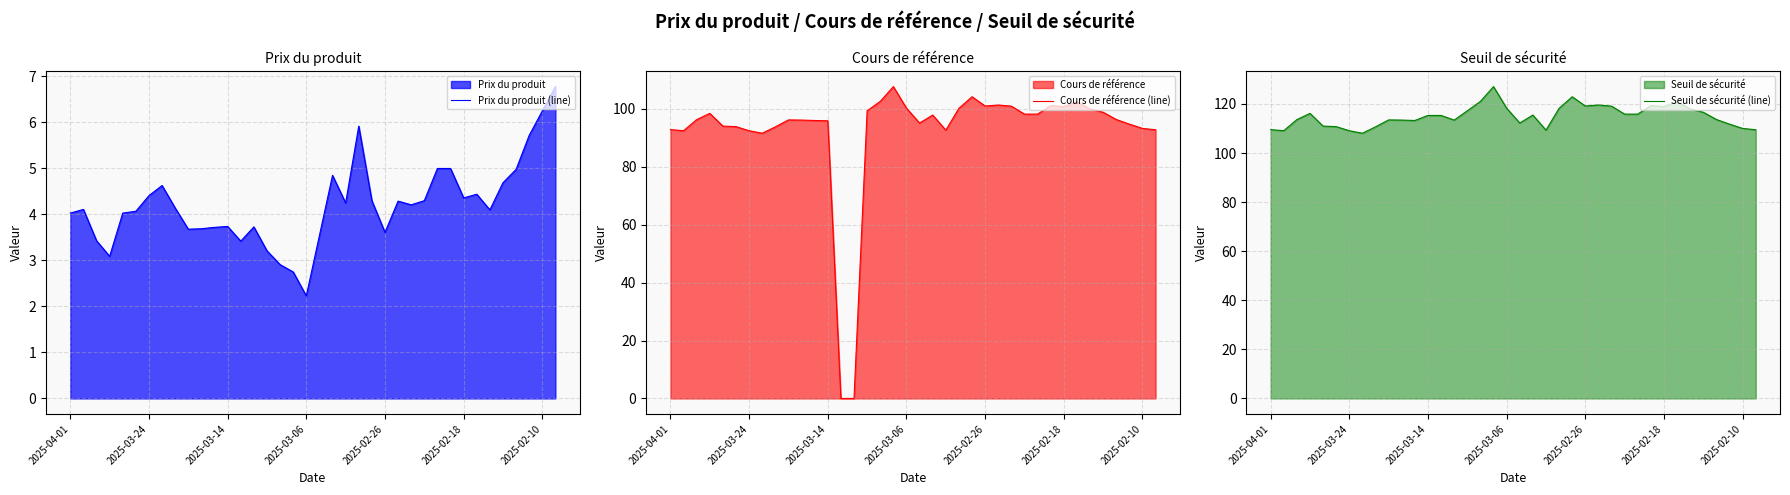

What is the highest value of the Prix du produit (line) series?

6.8